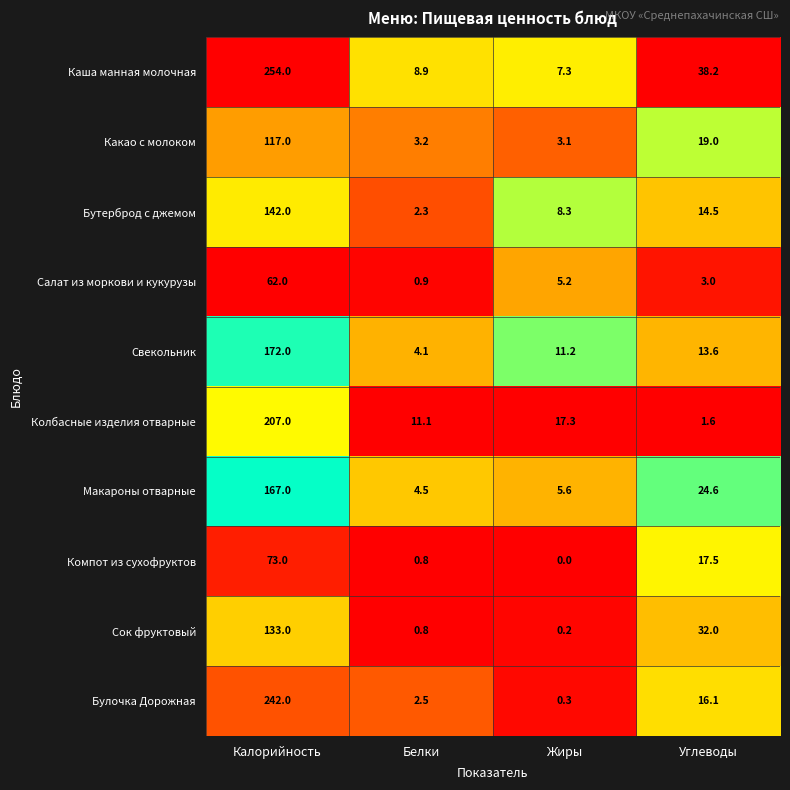

Count the number of categories in the chart.

4